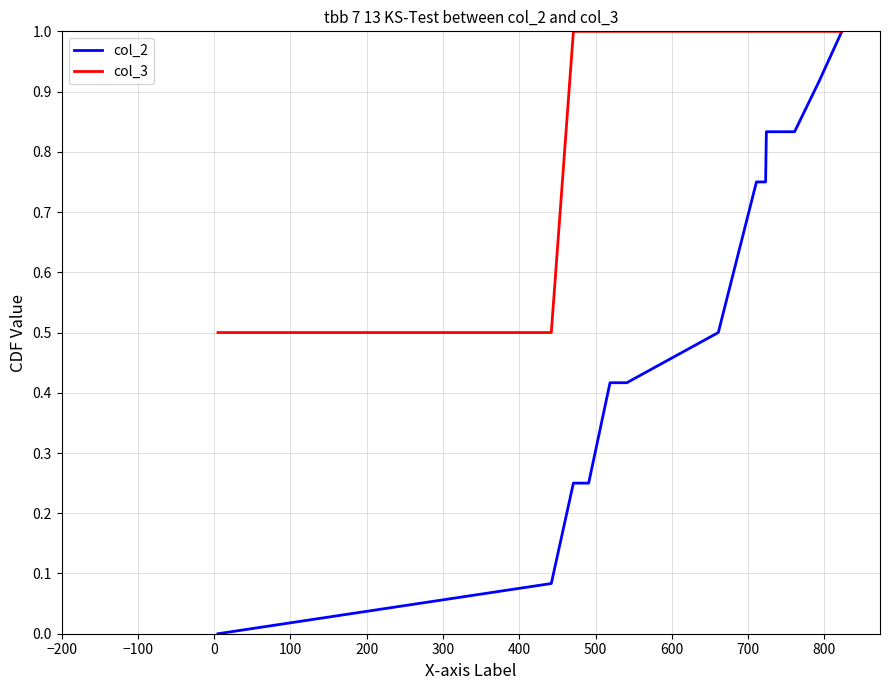

What is the greatest value displayed?

1.0